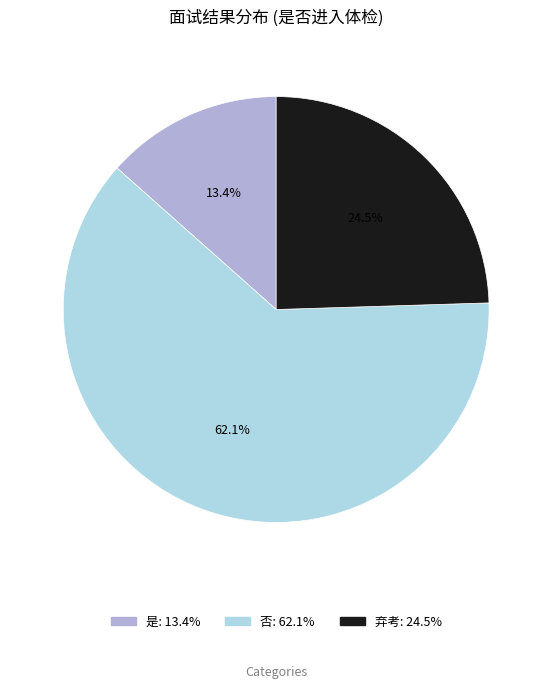

Do 是 and 弃考 together represent more than half of the pie?

No